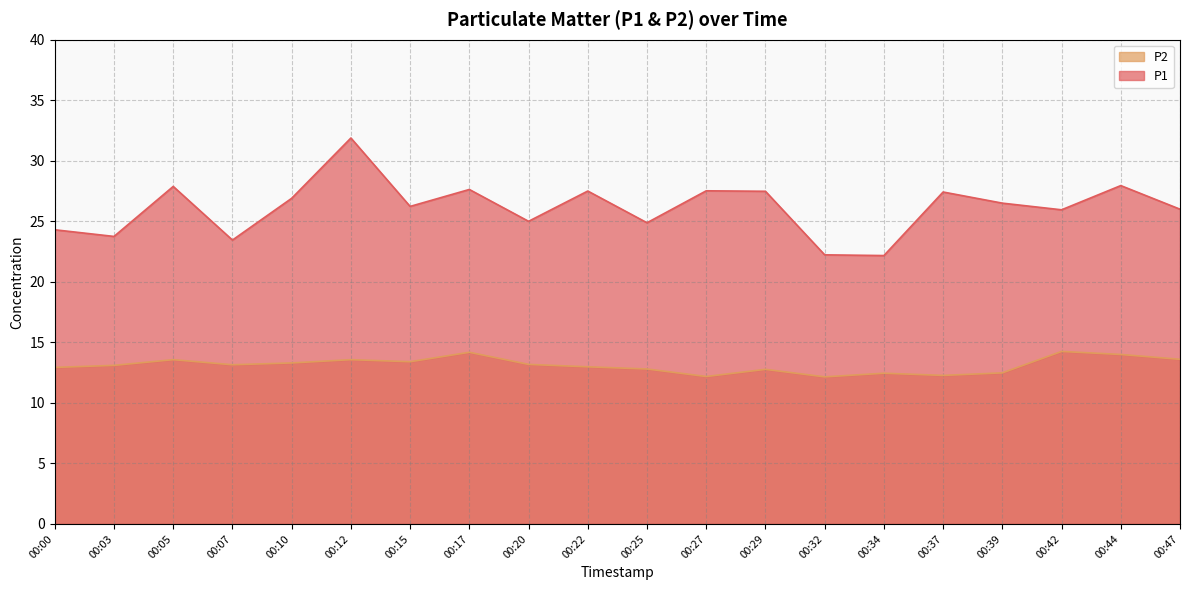

Which has a higher value, 00:10 or 00:29?

00:29